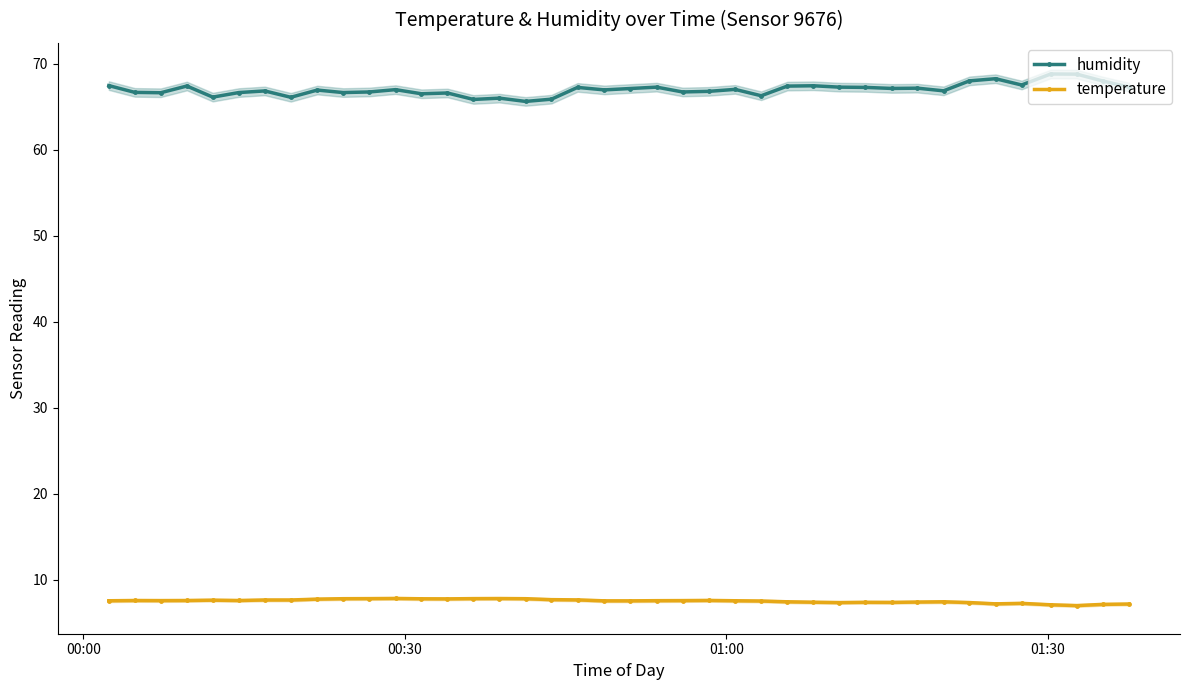

True or false: temperature and humidity cross at least once.

False